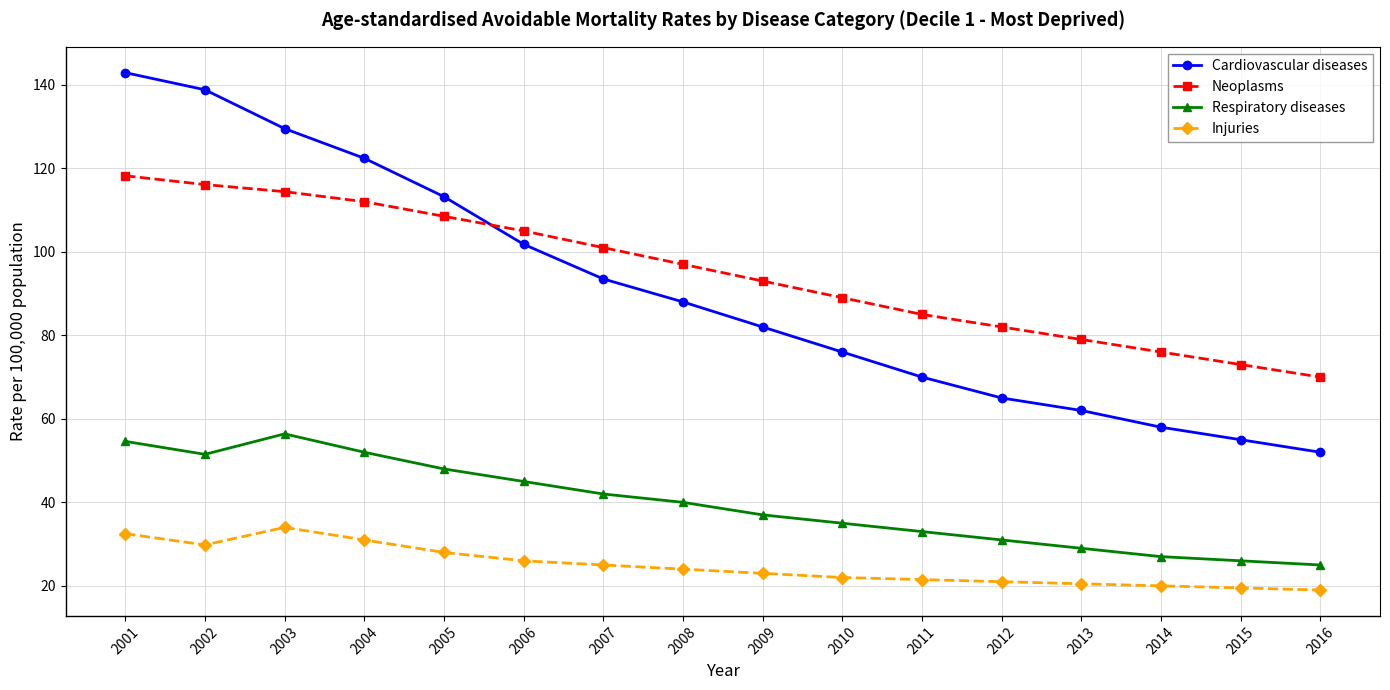

What are all the series names shown in the legend?

Cardiovascular diseases, Neoplasms, Respiratory diseases, Injuries